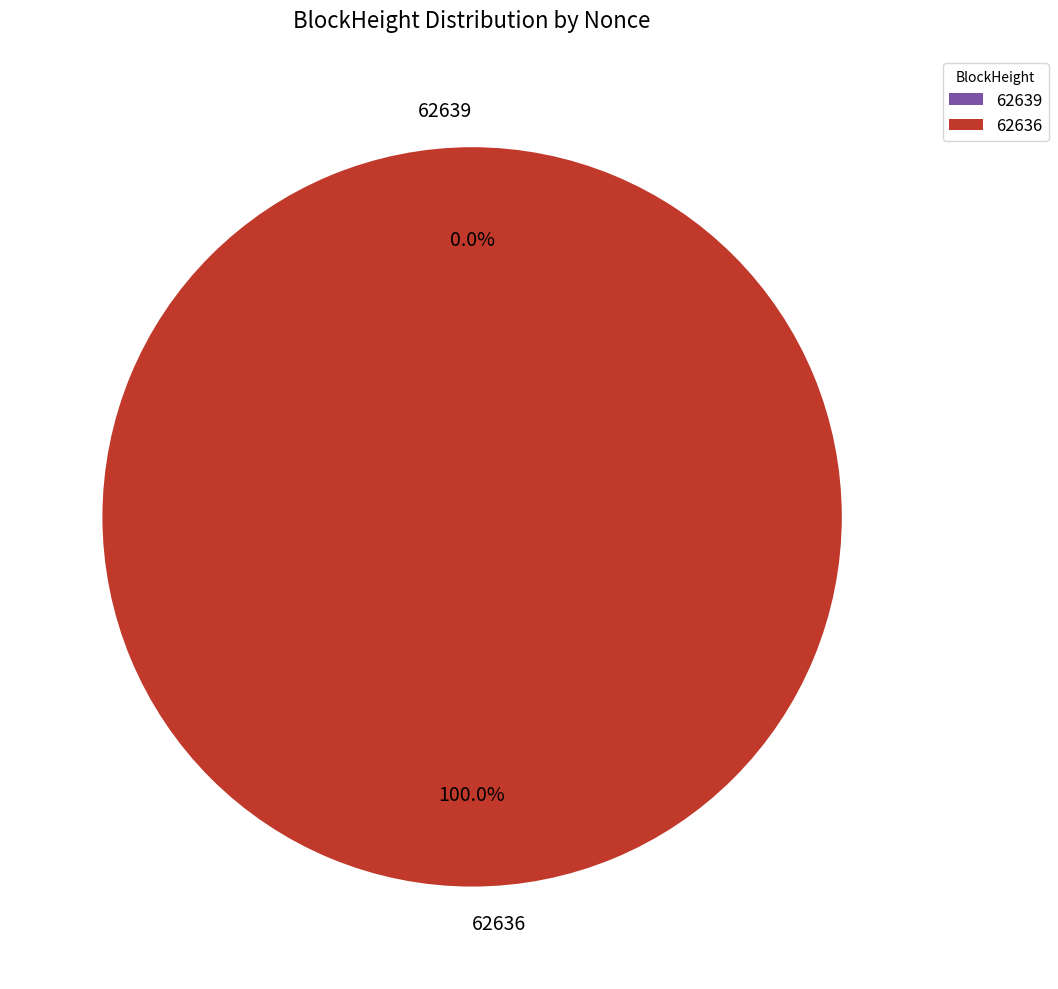

Between 62639 and 62636, which is larger?

62636